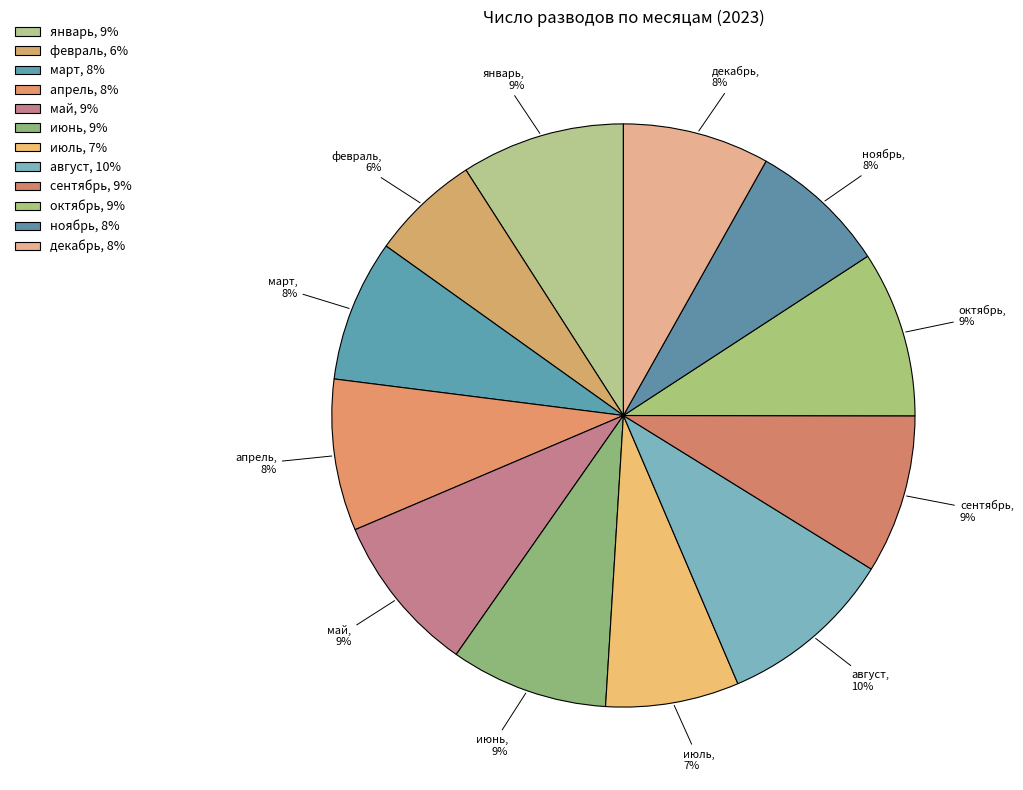

Is it true that июль is 2% of the pie?

False